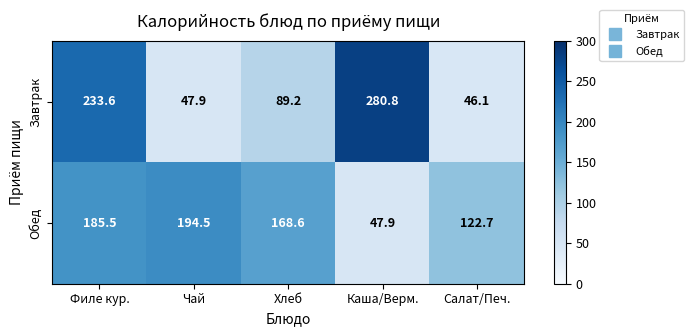

How many distinct data groups are displayed?

2